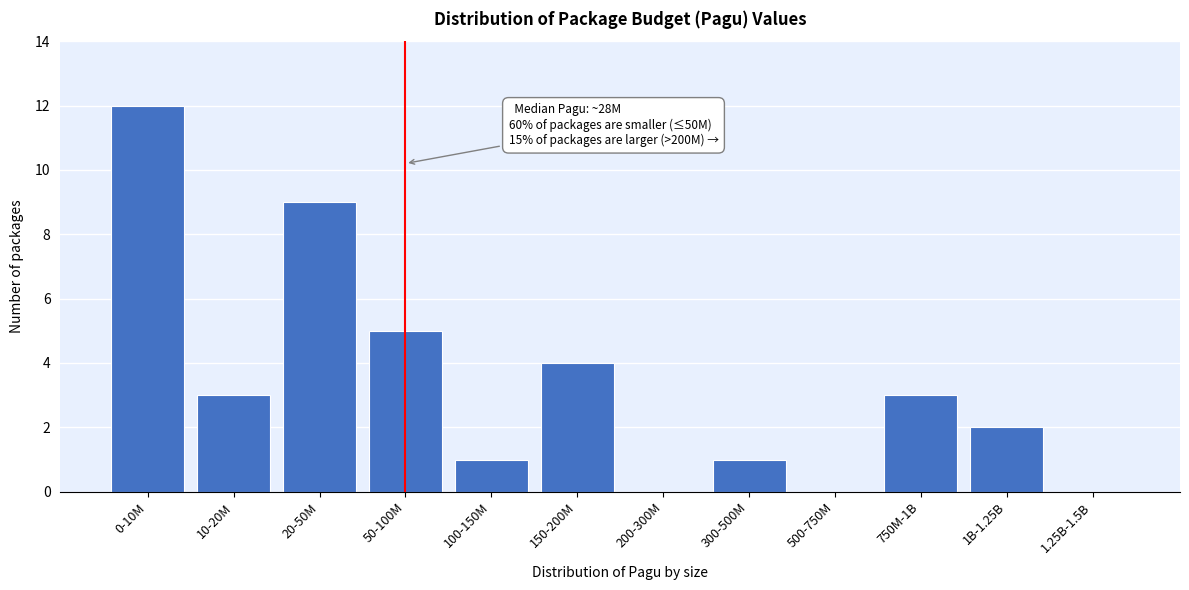

Reading left to right, what are all the values shown in this chart?

0-10M=12	10-20M=3	20-50M=9	50-100M=5	100-150M=1	150-200M=4	200-300M=0	300-500M=1	500-750M=0	750M-1B=3	1B-1.25B=2	1.25B-1.5B=0